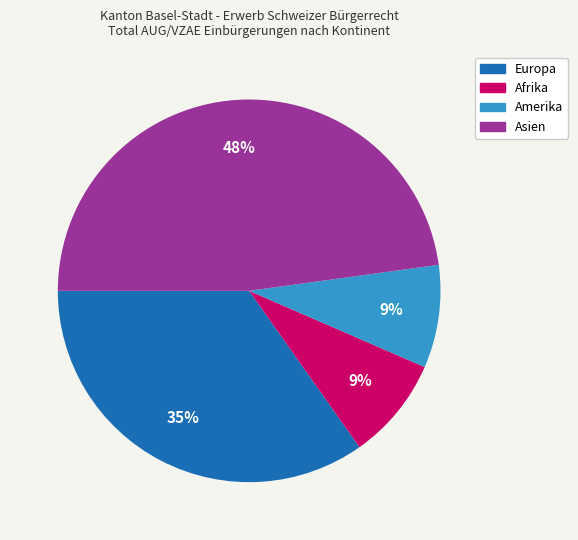

Is it true that Afrika is 1% of the pie?

False